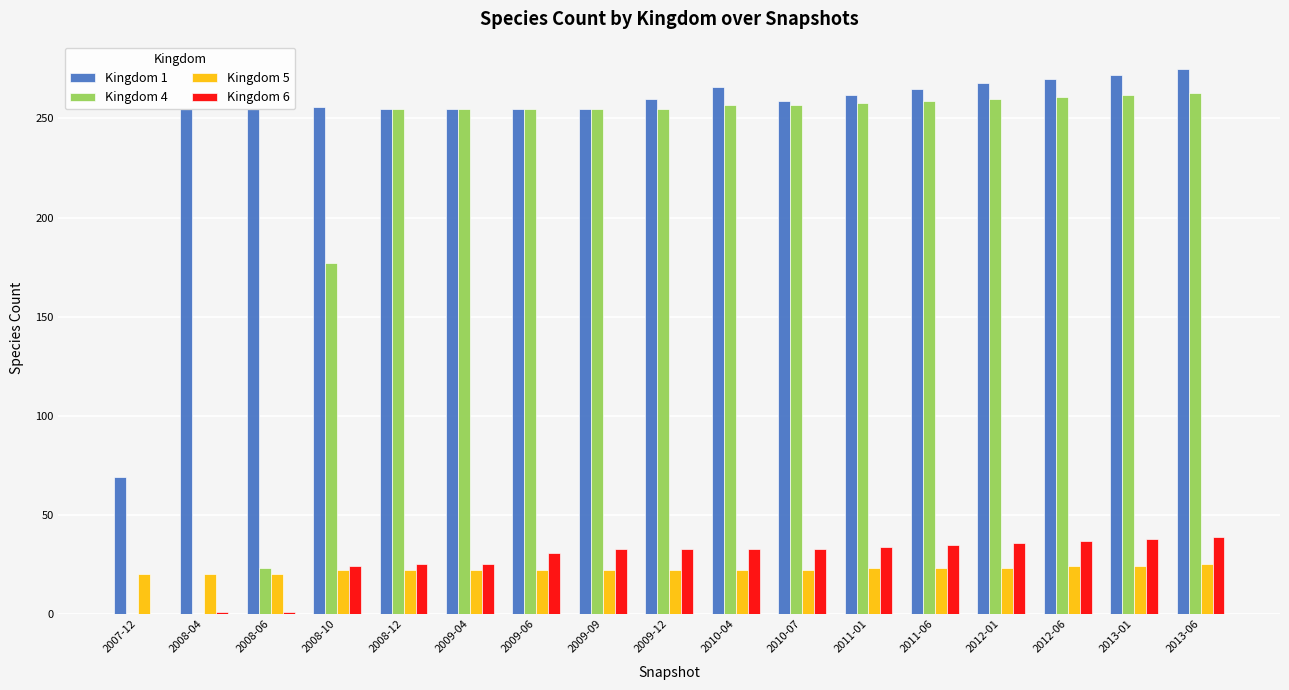

Is it true that Kingdom 4 equals 361 at 2010-07?

False